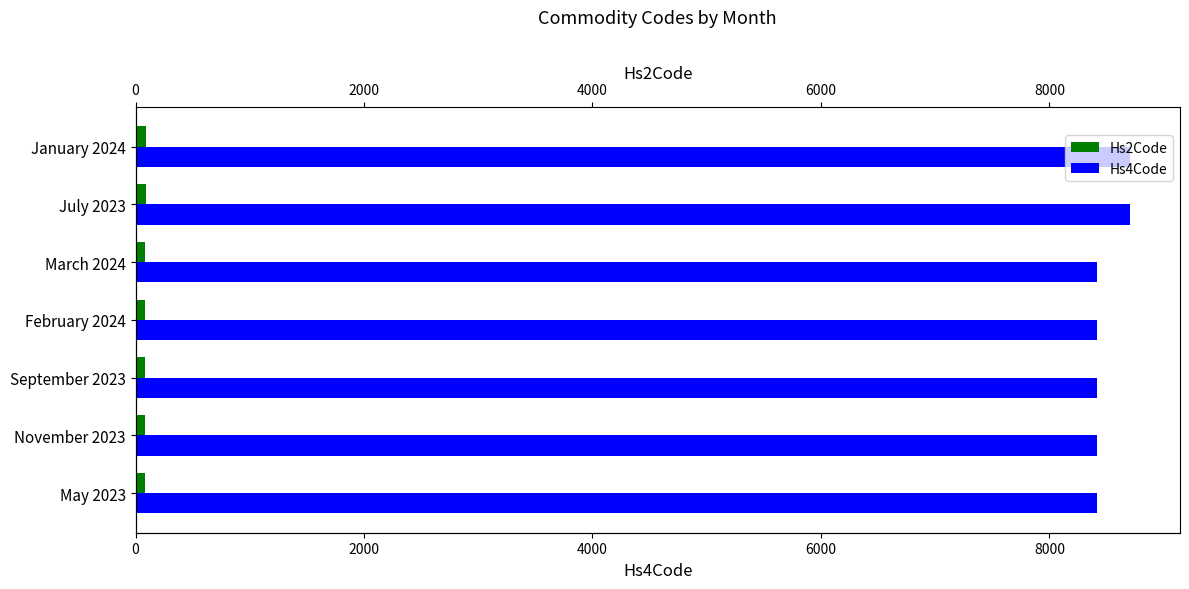

How many bars are there in total?

14